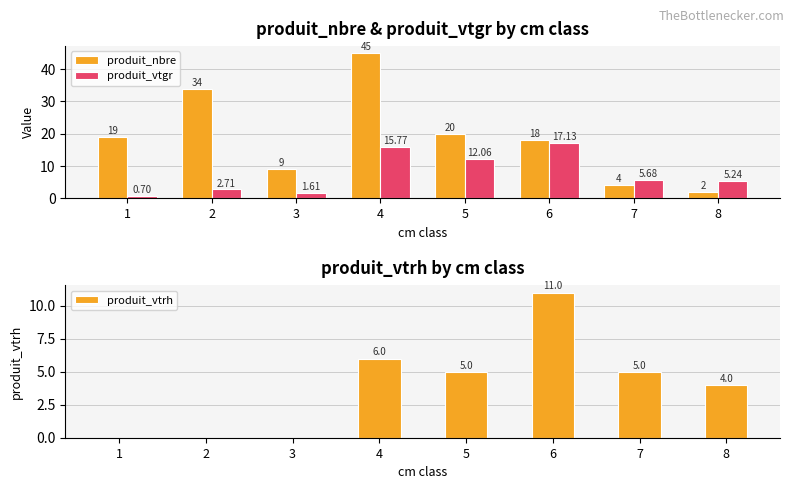

Which category has the lowest value in the produit_vtgr series?

1